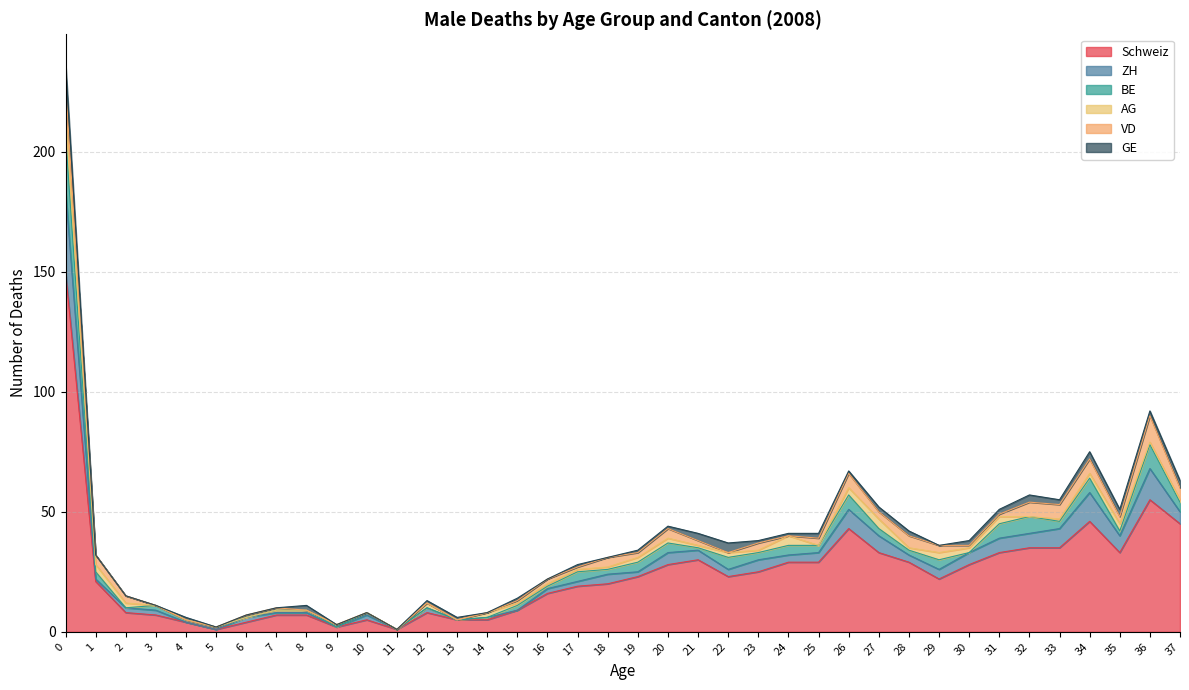

After their last crossing, which series has the higher values: ZH or BE?

ZH